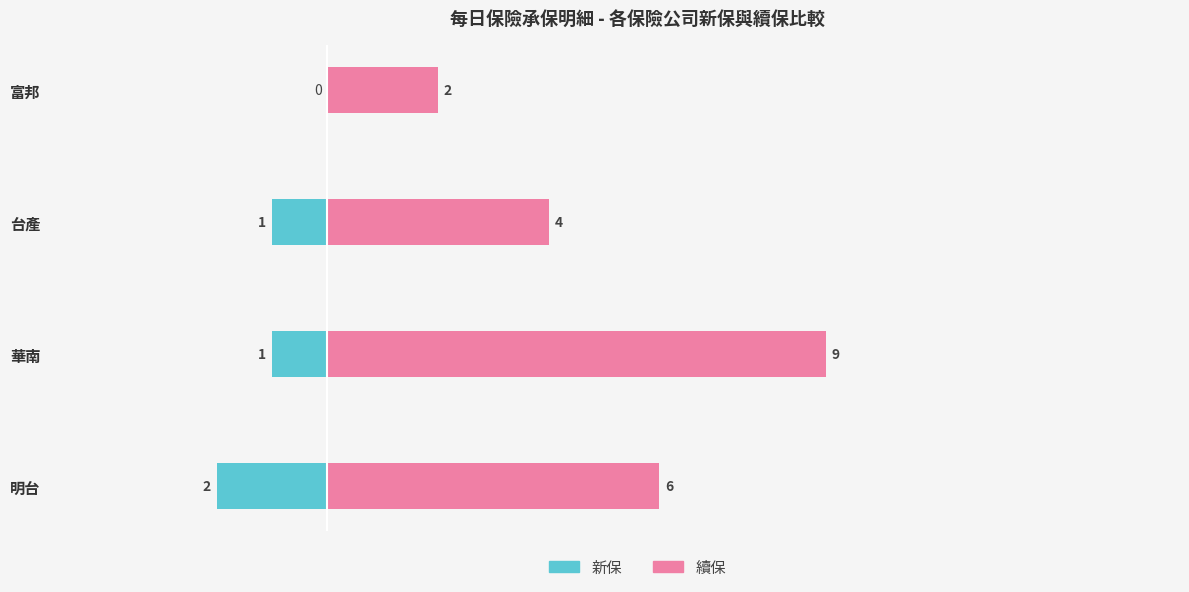

True or false: 續保 has a value of 5 at 華南.

False